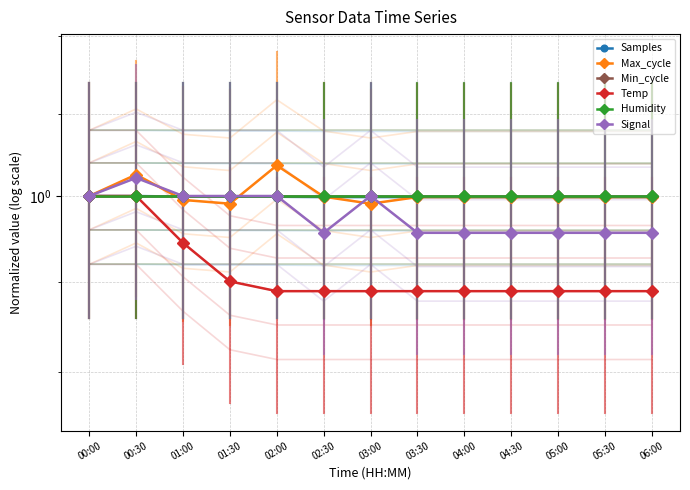

List the labels in order of Temp value, smallest first.

02:00, 02:30, 03:00, 03:30, 04:00, 04:30, 05:00, 05:30, 06:00, 01:30, 01:00, 00:00, 00:30